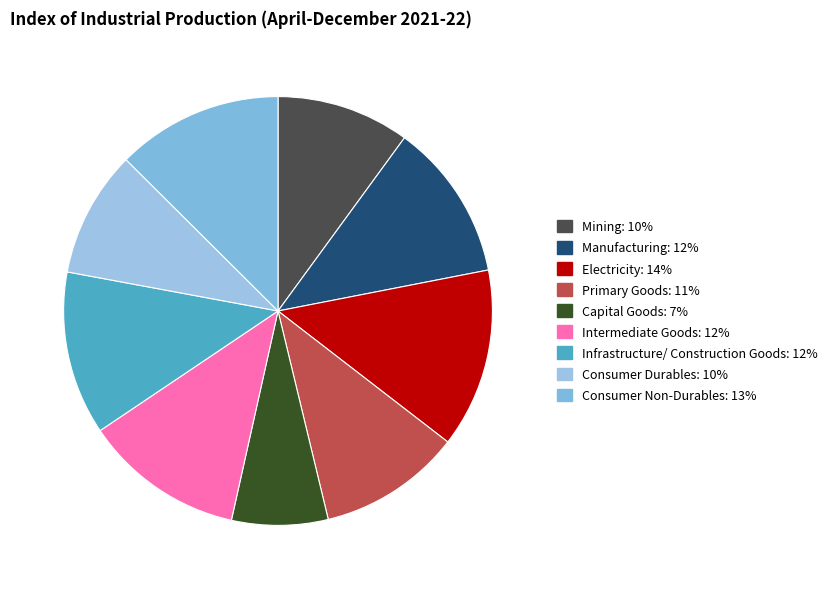

What percentage is the Infrastructure/ Construction Goods slice, to the nearest percent?

12%